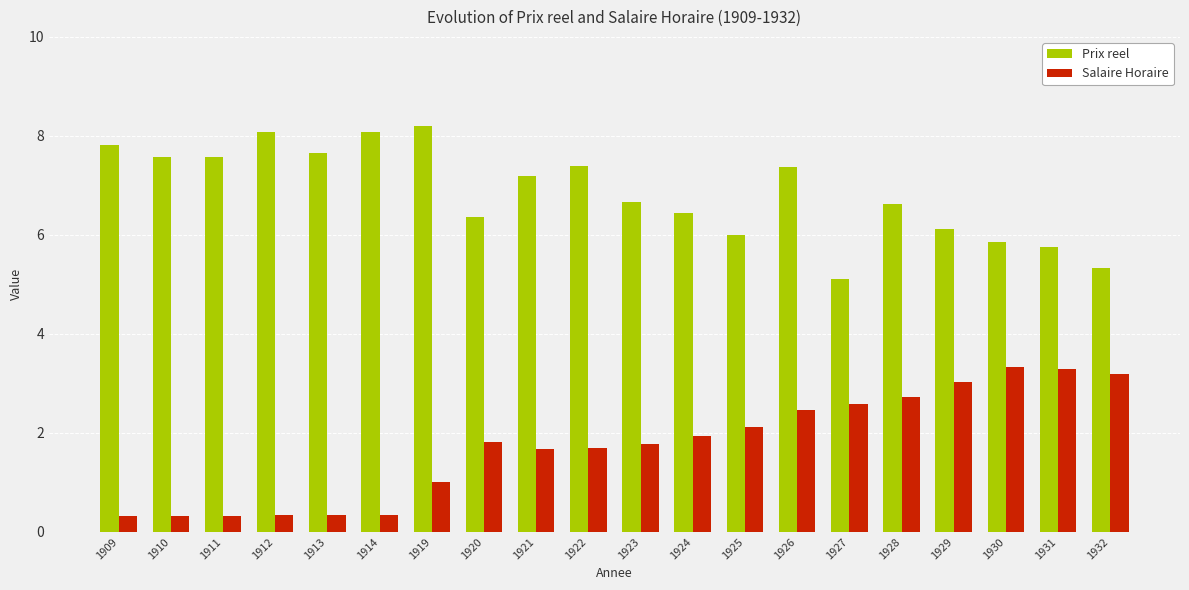

How many series are shown in this chart?

2